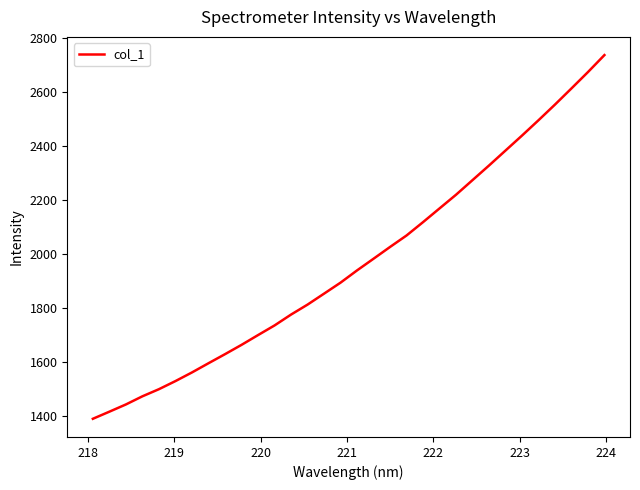

Does the chart have visible grid lines?

No